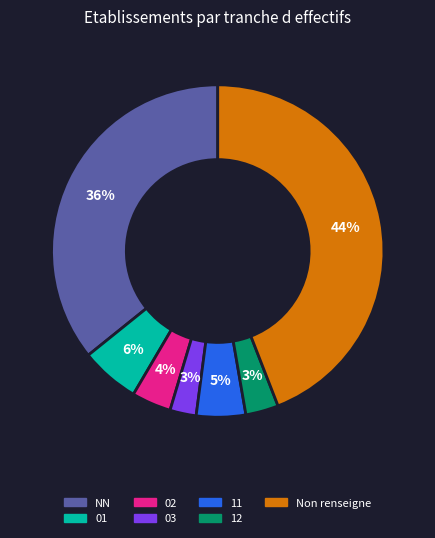

To the nearest percent, what is the average slice percentage?

14%